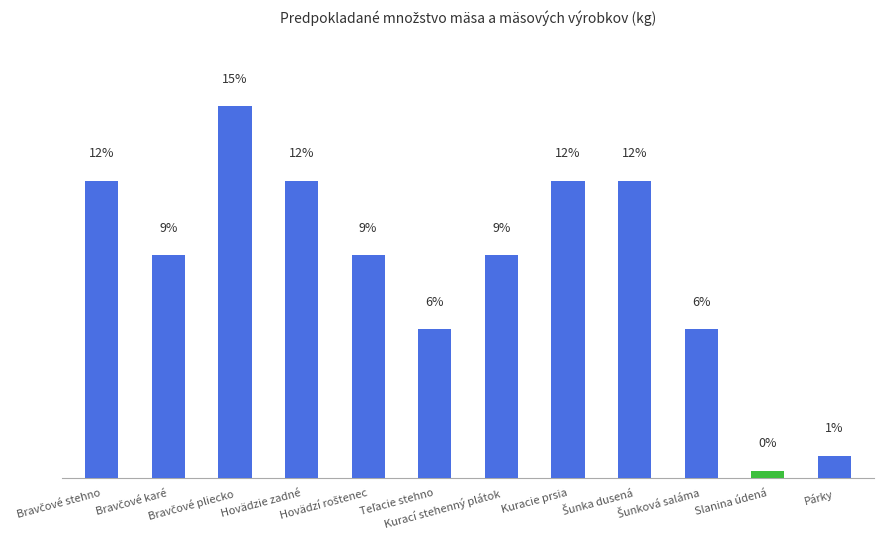

Does the chart contain any negative values?

No